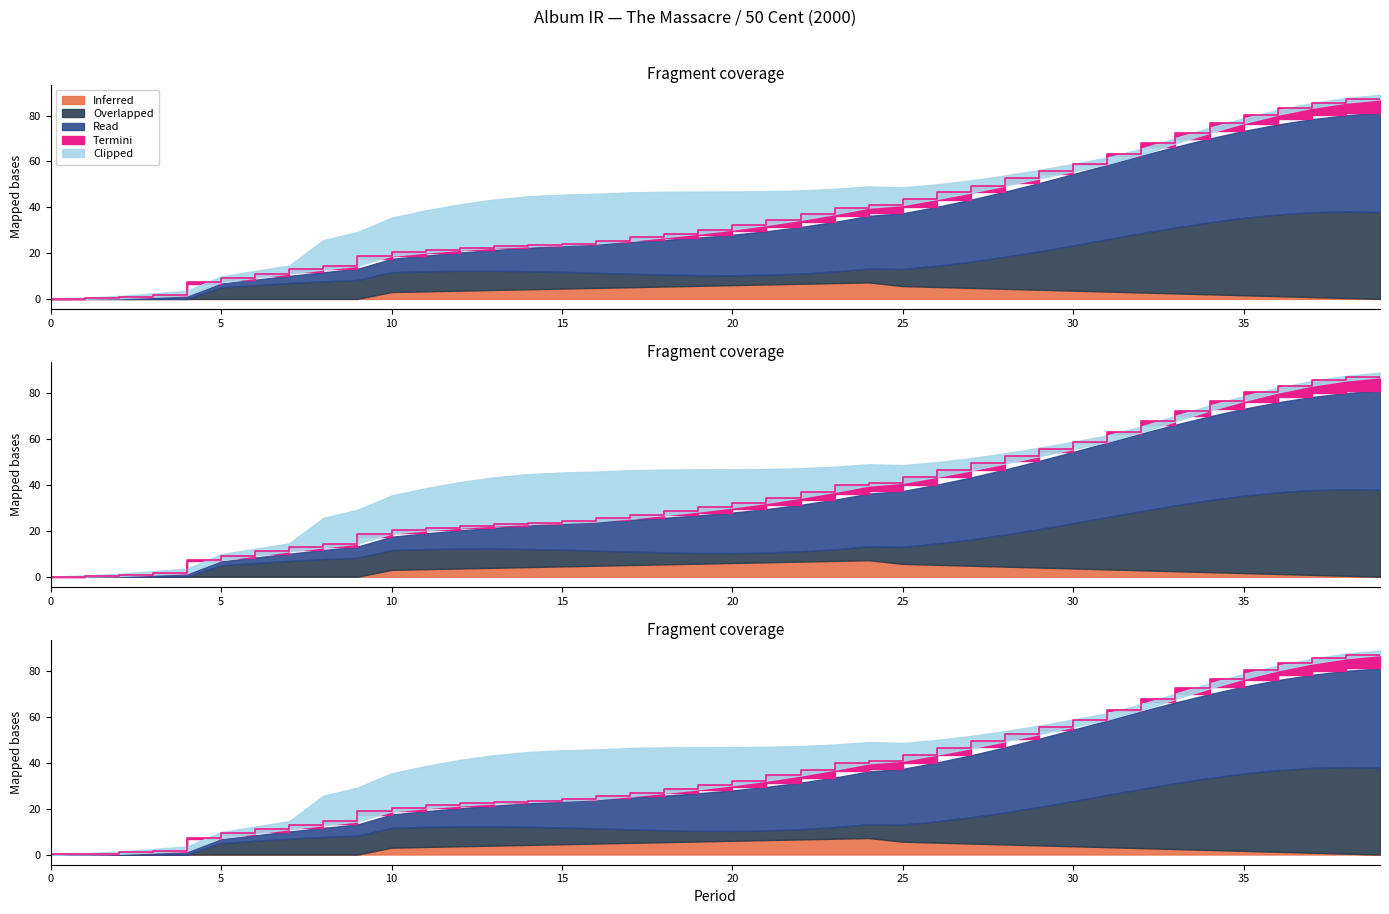

Is it true that the value at 35 is 76.7?

True